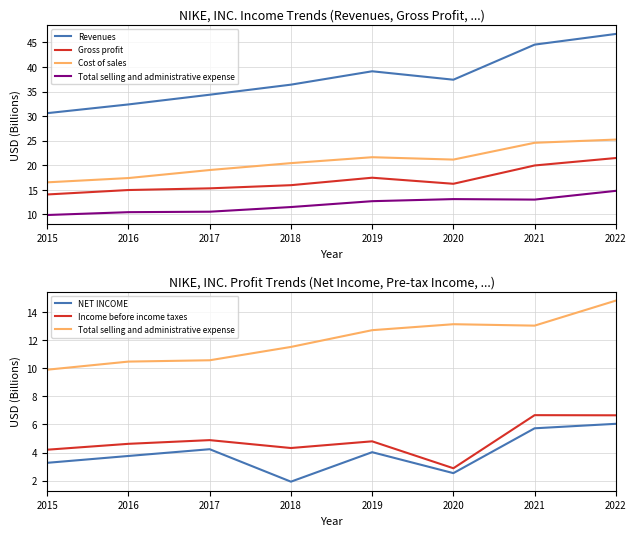

The value of Revenues at 2016 is 20.3. True or false?

False